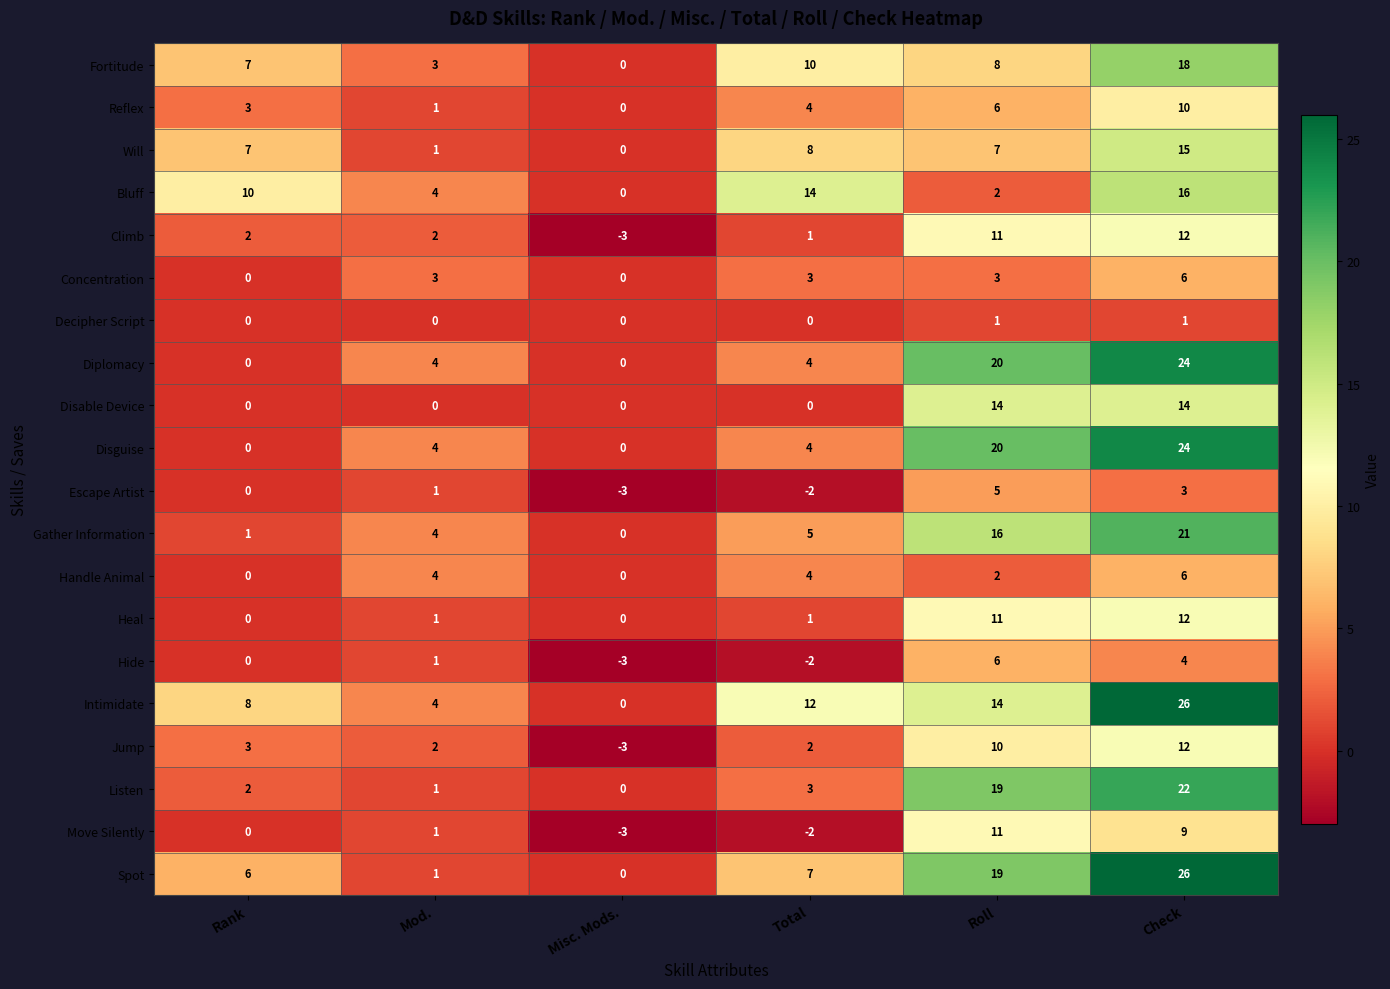

The value of Diplomacy at Check is 24. True or false?

True